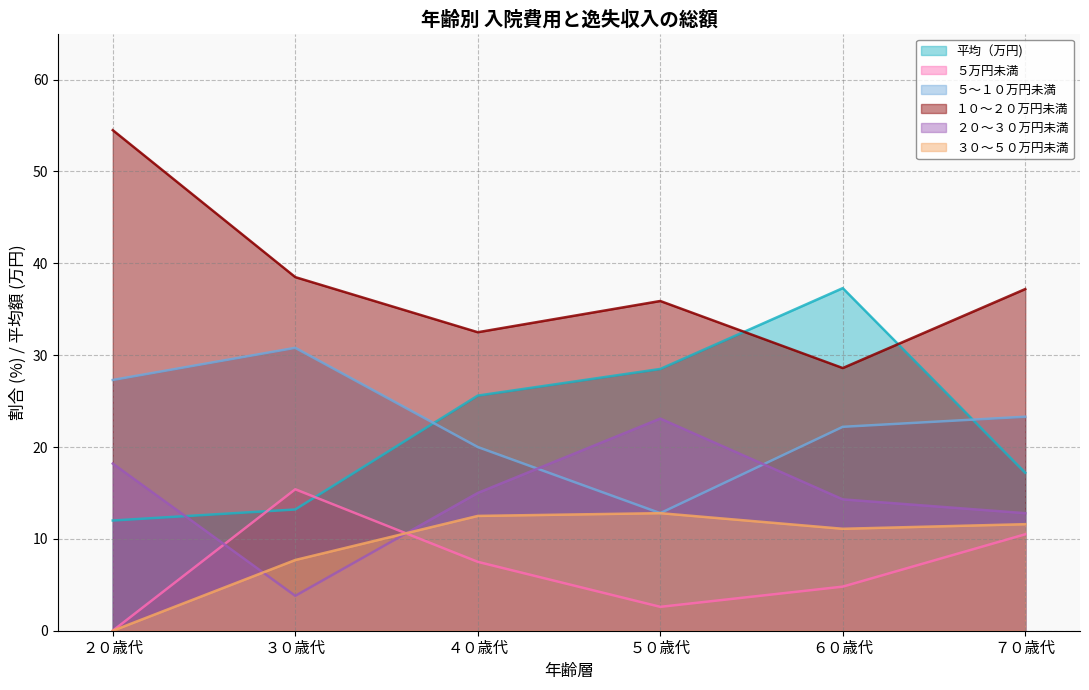

Where do ２０～３０万円未満 and ３０～５０万円未満 first cross each other?

２０歳代 and ３０歳代